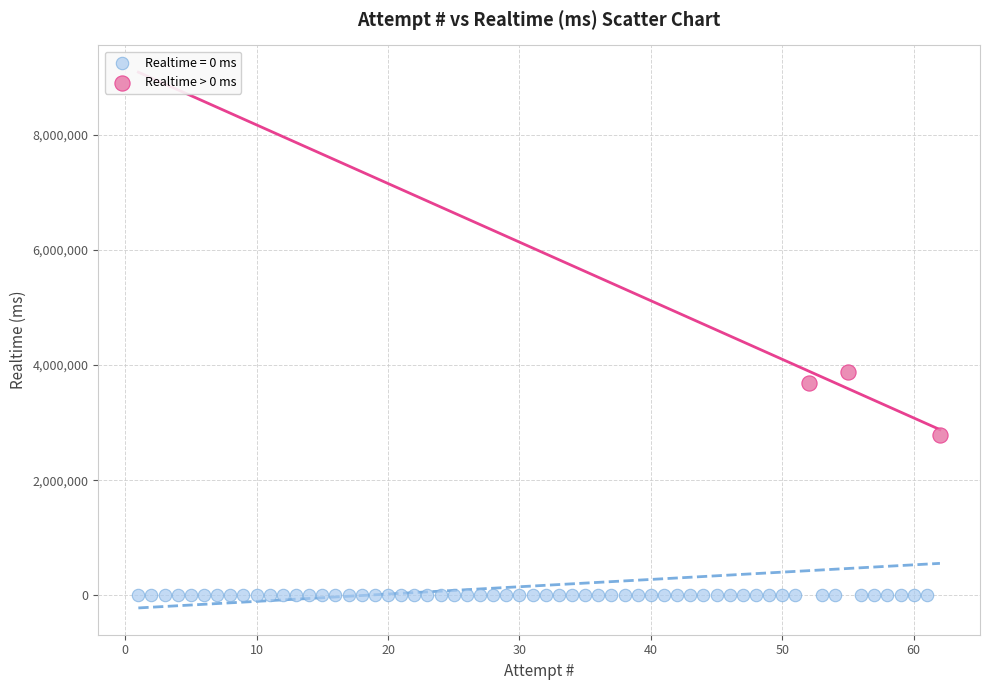

Which series contains the lowest Y value?

Realtime = 0 ms